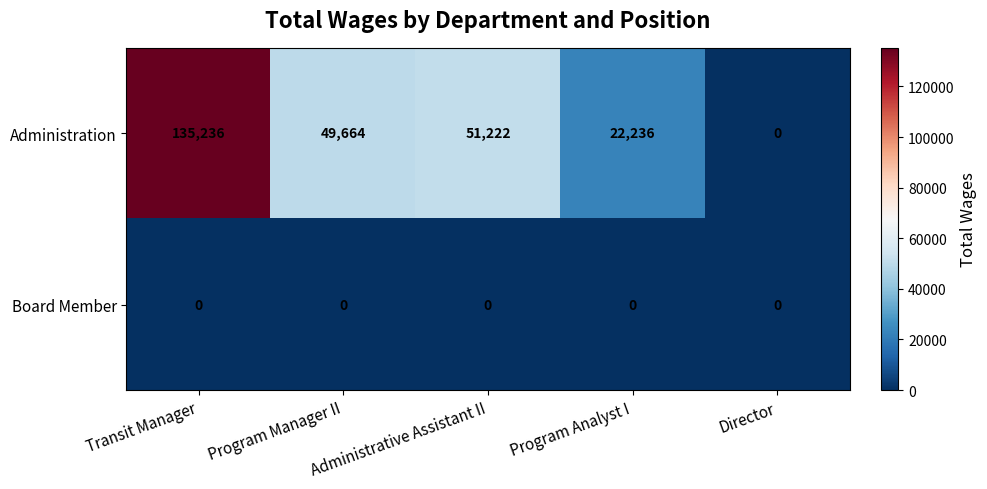

Is it true that Administration equals 34742 at Program Manager II?

False